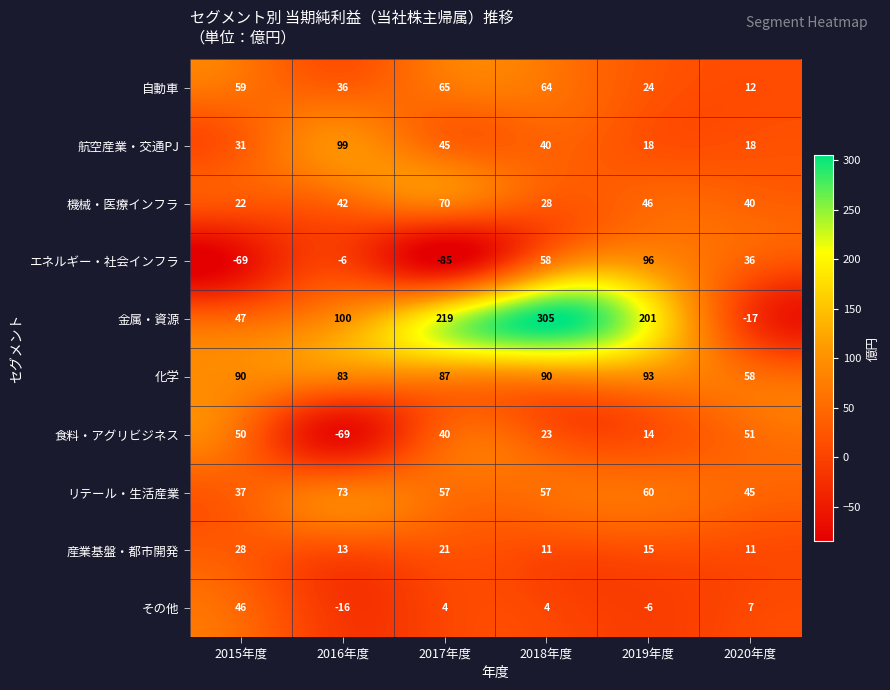

Read the 金属・資源 value at 2015年度, to the nearest 10.

50